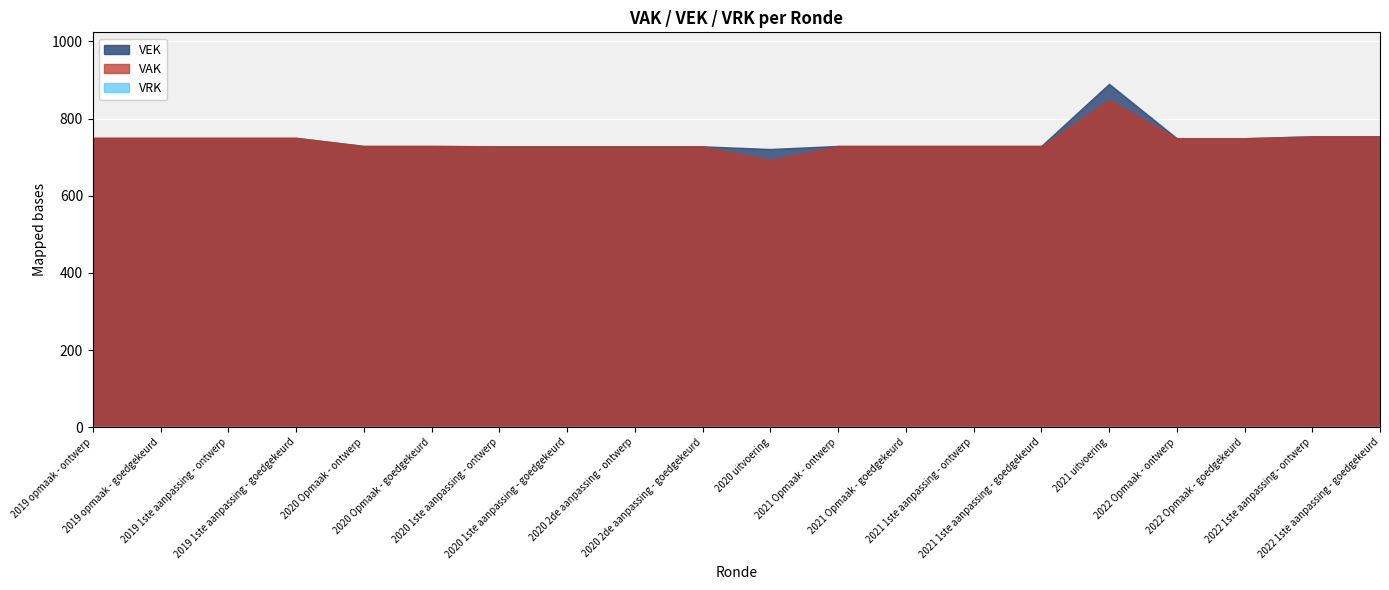

What is the maximum value for VAK?

850